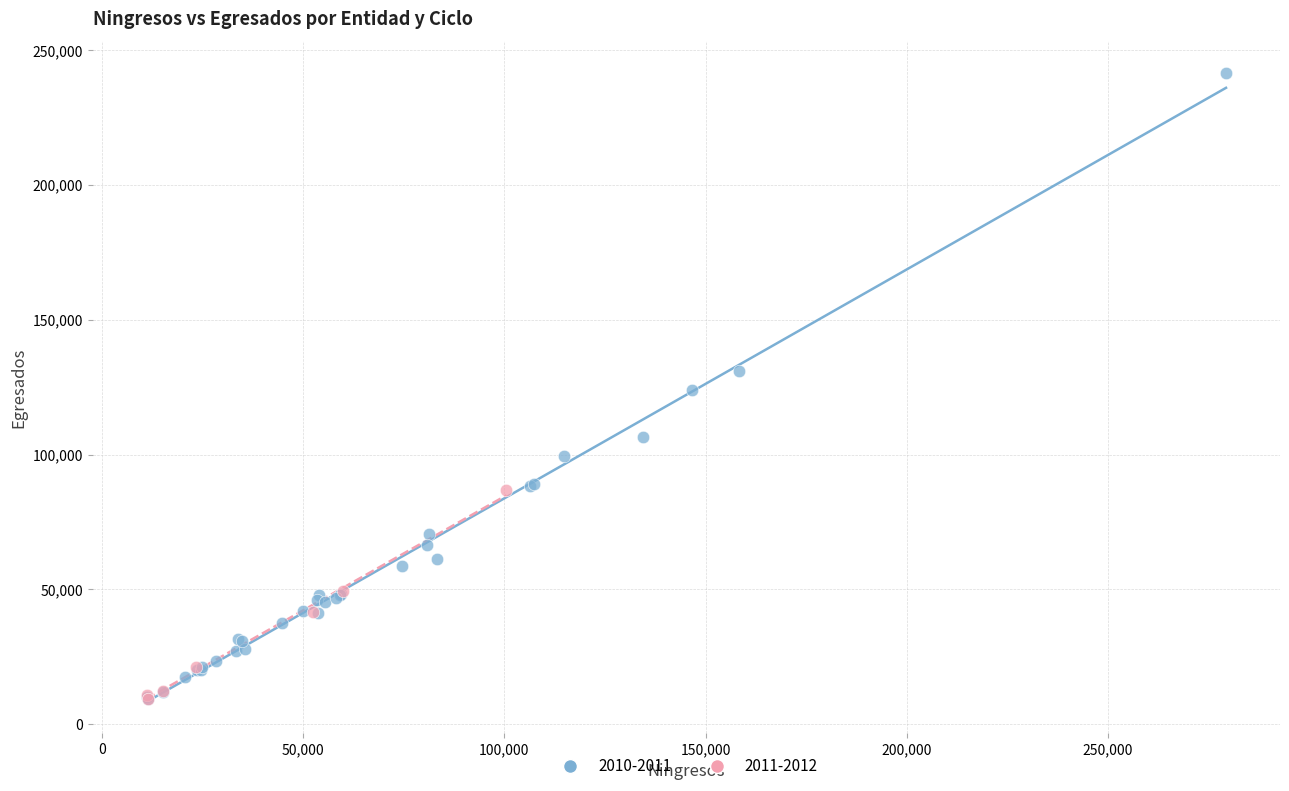

Which series contains the highest Y value?

2010-2011